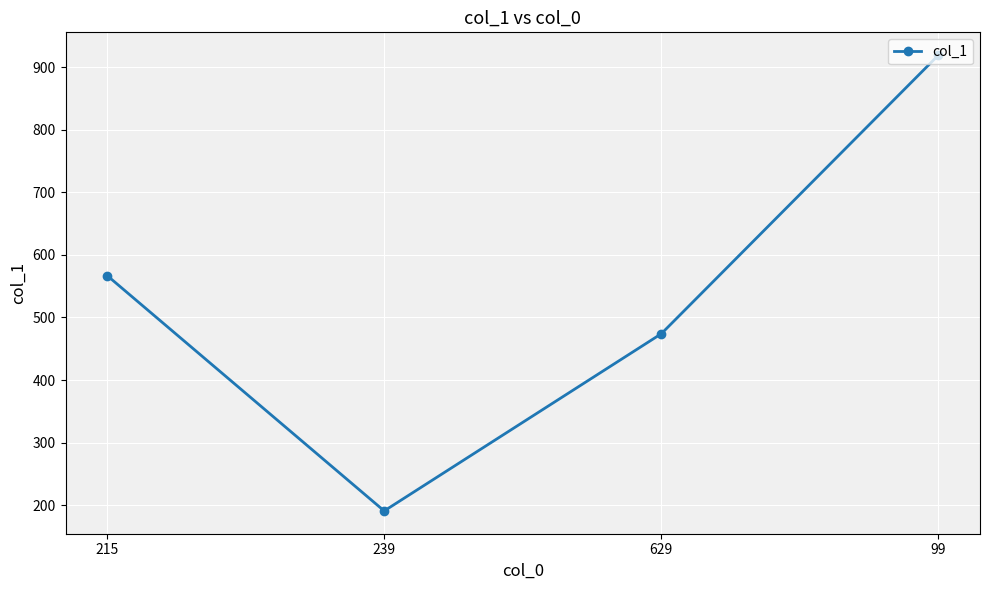

Between 239 and 215, which is larger?

215